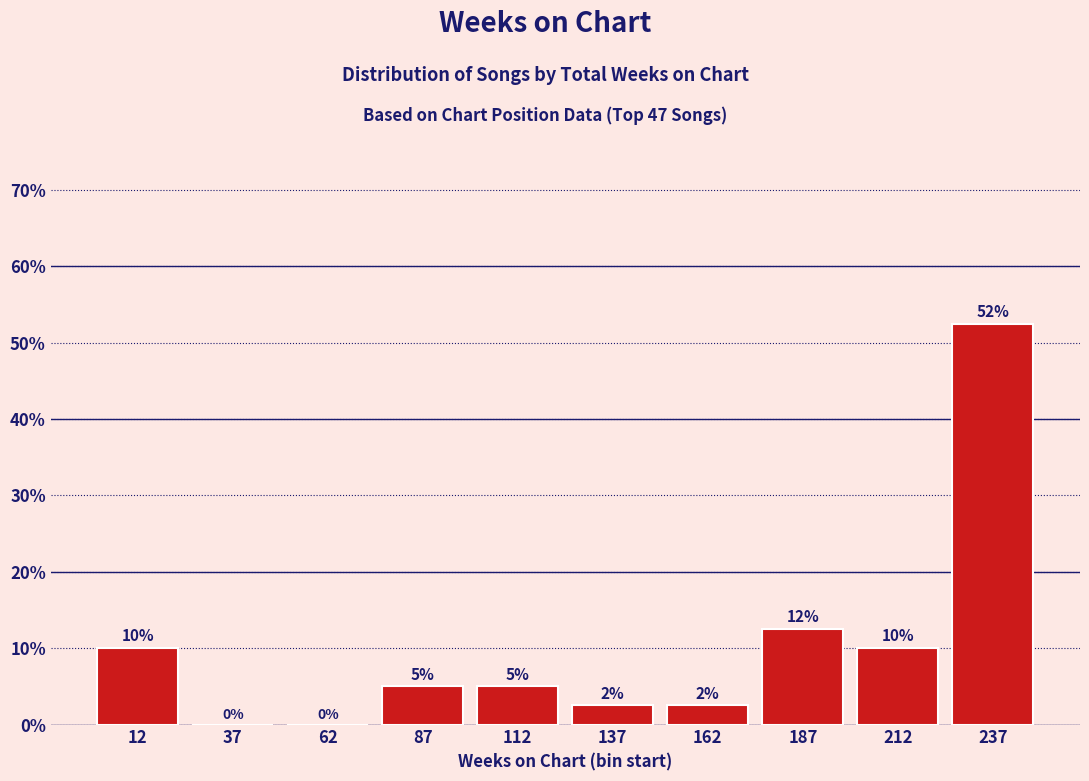

Over which range of the x-axis is the bar tallest?

225 to 250